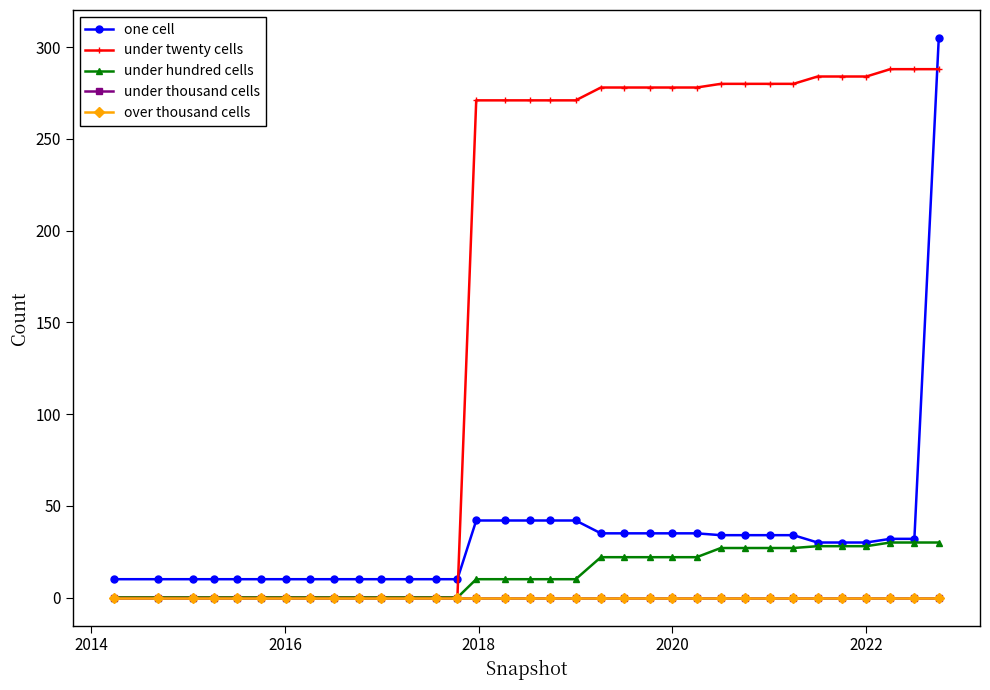

How many lines are shown in the chart?

5